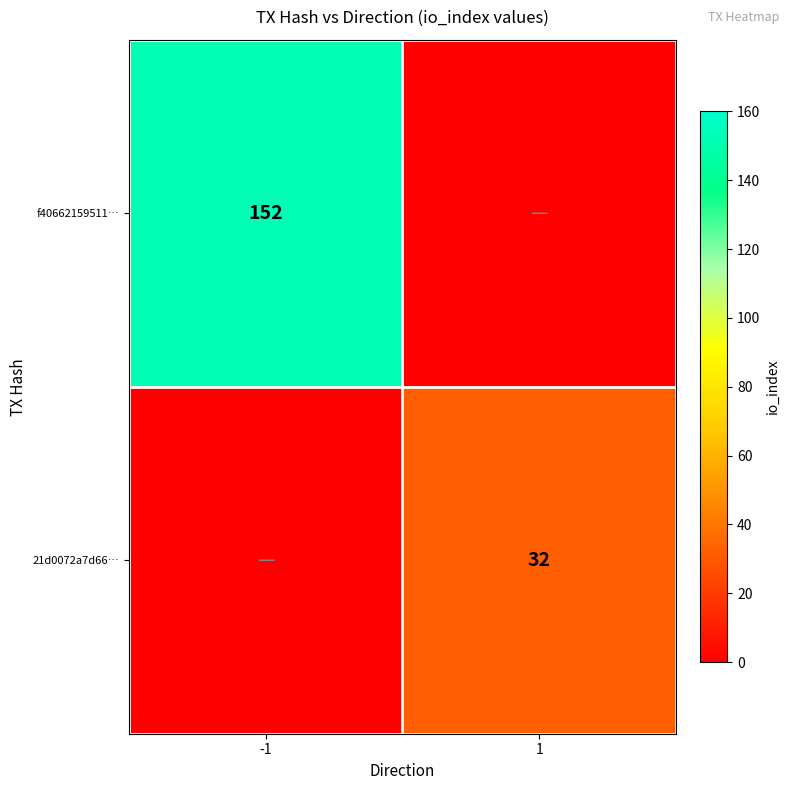

True or false: f40662159511… has a value of 152 at -1.

True